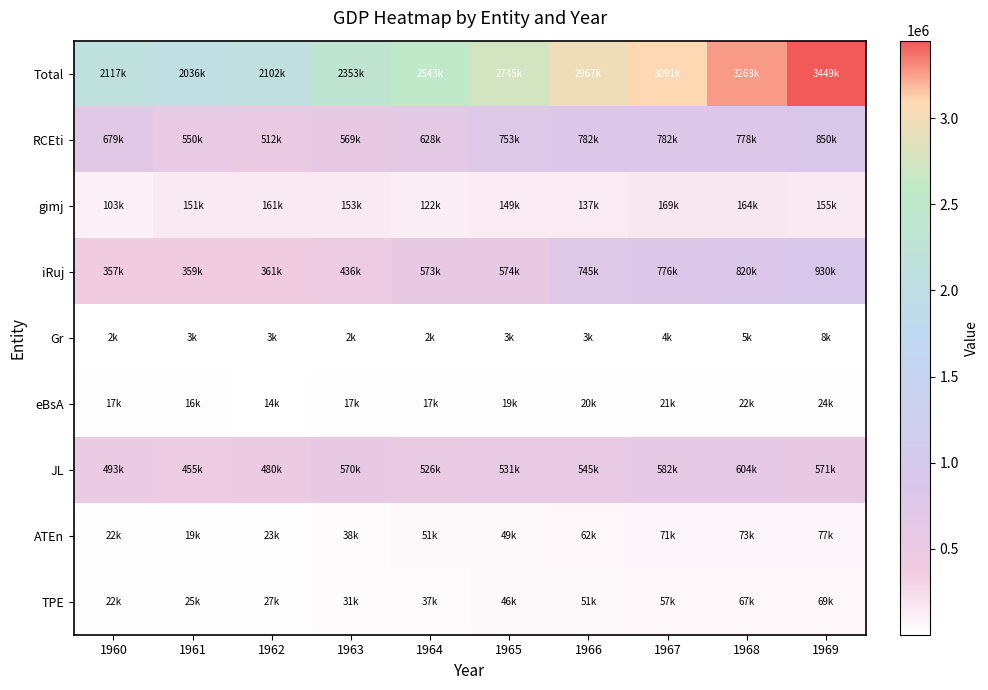

Which series has the widest spread of values?

Total